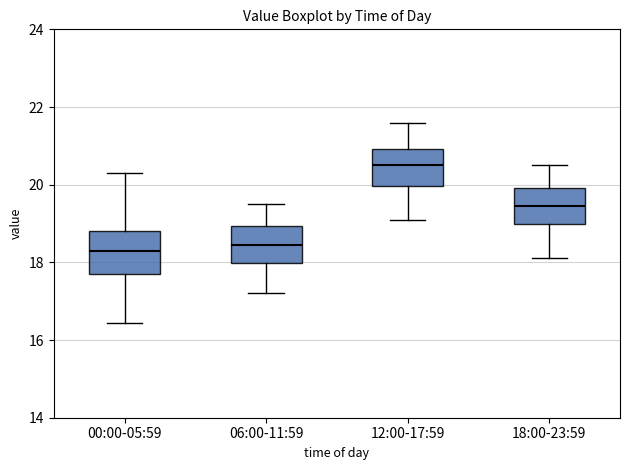

Reading left to right, read every box against the y-axis: the position of its median line, the range the box covers, and the ends of its whiskers. The values are not printed on the chart, so give them approximately, as read against the axis.

00:00-05:59: median 18.2, box 17.6 to 18.8, whiskers 16.4 to 20.4
06:00-11:59: median 18.4, box 18.0 to 19.0, whiskers 17.2 to 19.6
12:00-17:59: median 20.6, box 20.0 to 21.0, whiskers 19.2 to 21.6
18:00-23:59: median 19.4, box 19.0 to 20.0, whiskers 18.2 to 20.6